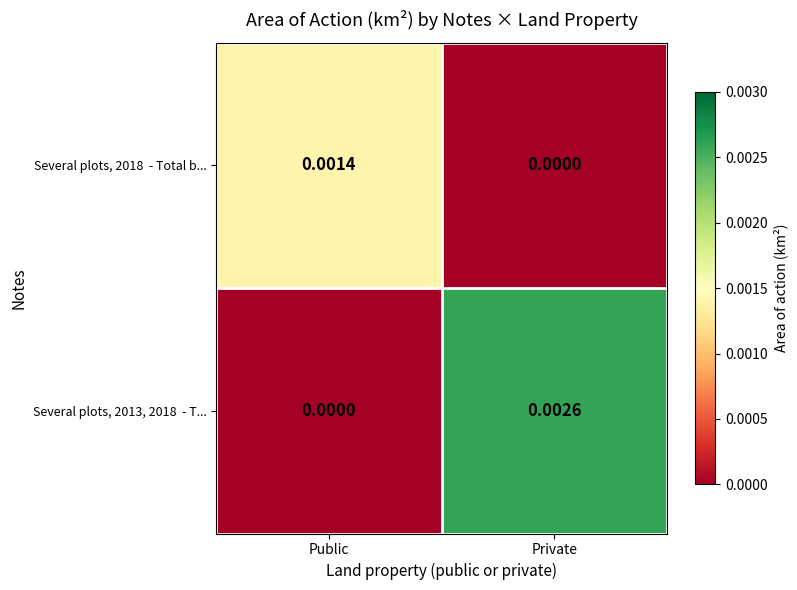

At which category is the sum across all series the highest?

Private